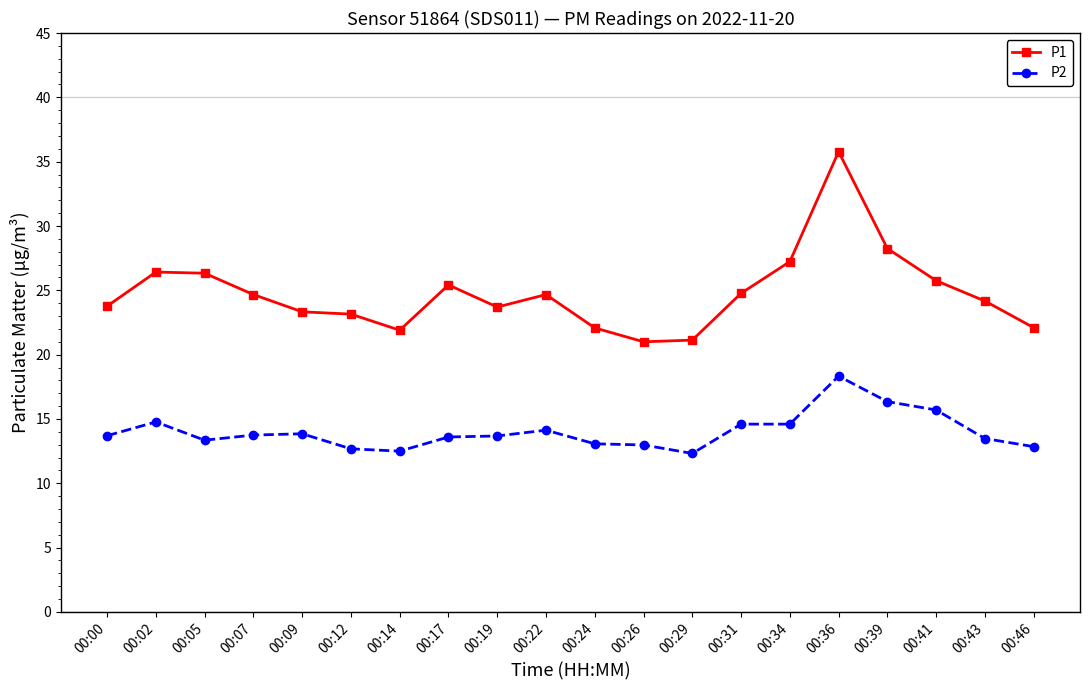

What is the total value across all series at 00:05?

39.7